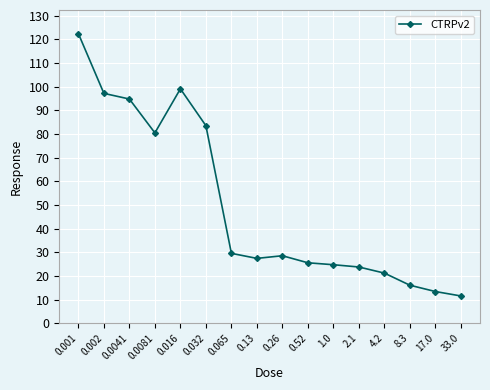

What is the label of the 11th point from the right?

0.032